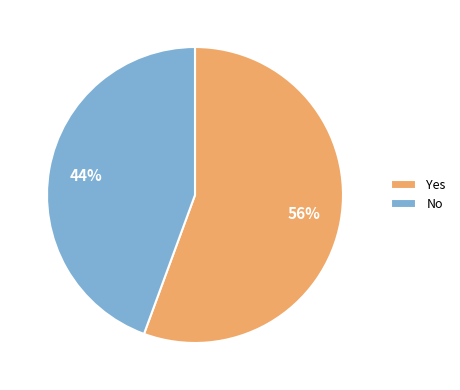

True or false: No accounts for 38% of the total.

False